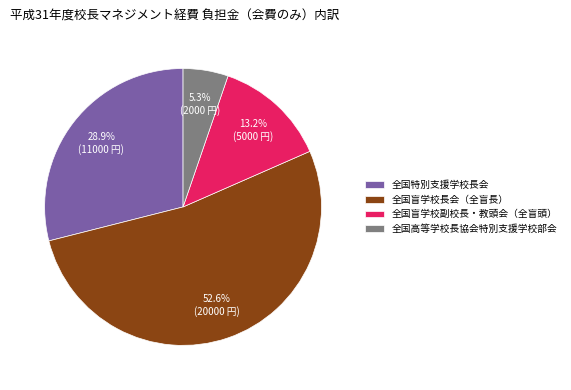

Approximately how many times larger is the value at 全国盲学校長会（全盲長） compared to 全国盲学校副校長・教頭会（全盲頭）?

4.0